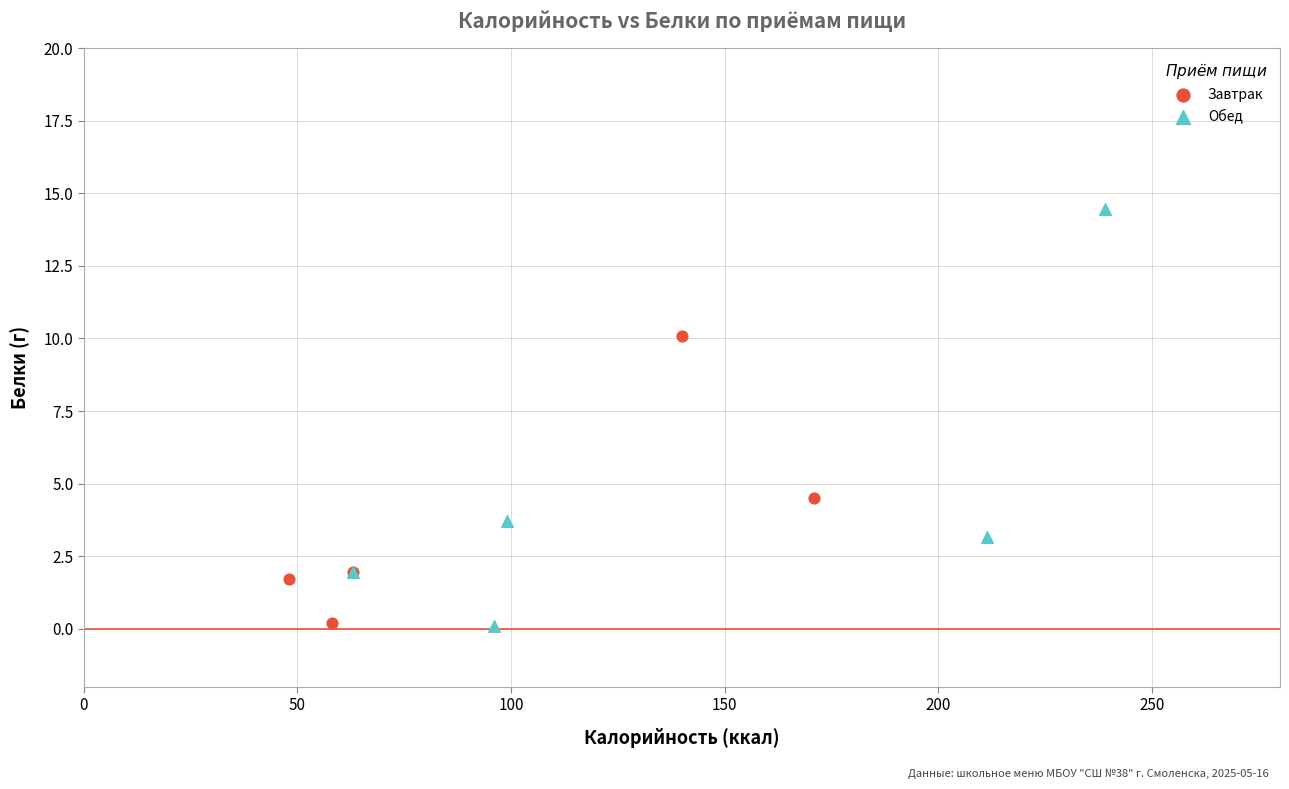

Which series contains the highest Y value?

Обед